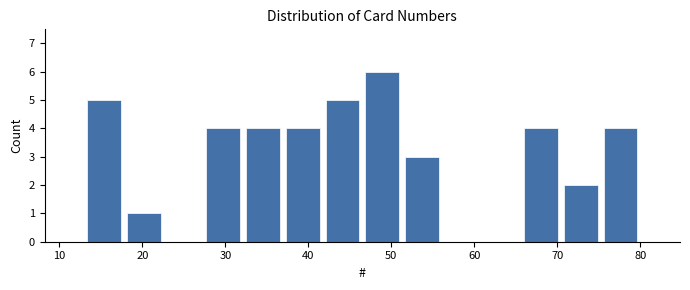

Reading left to right, transcribe this chart: for each bar, give the range it covers on the x-axis and its height. Neither the bar edges nor the heights are printed on the chart, so give them approximately, as read against the axes.

13 to 18: 5
18 to 23: 1
23 to 27: 0
27 to 32: 4
32 to 37: 4
37 to 42: 4
42 to 47: 5
47 to 51: 6
51 to 56: 3
56 to 61: 0
61 to 66: 0
66 to 70: 4
70 to 75: 2
75 to 80: 4